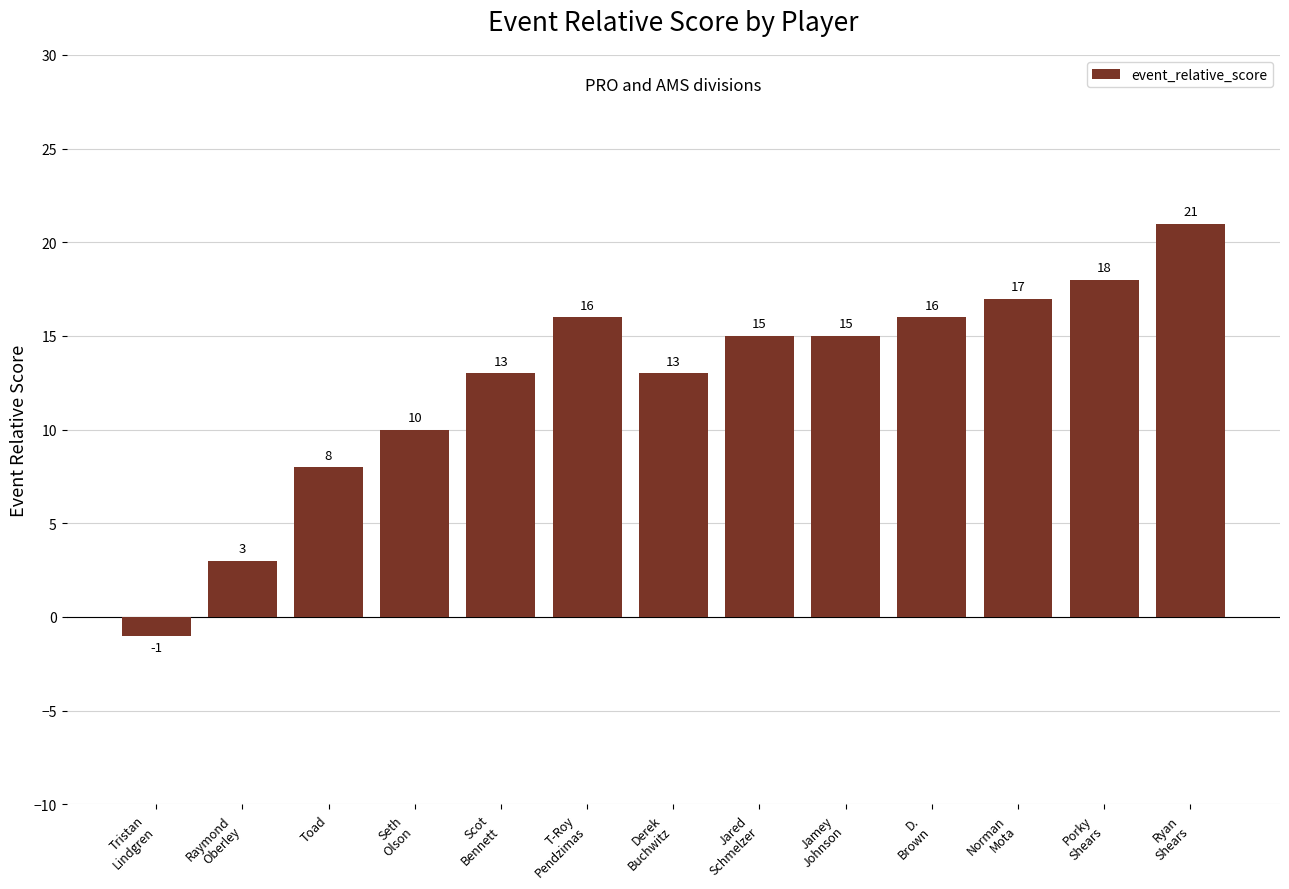

Between Derek
Buchwitz and Toad, which is larger?

Derek
Buchwitz